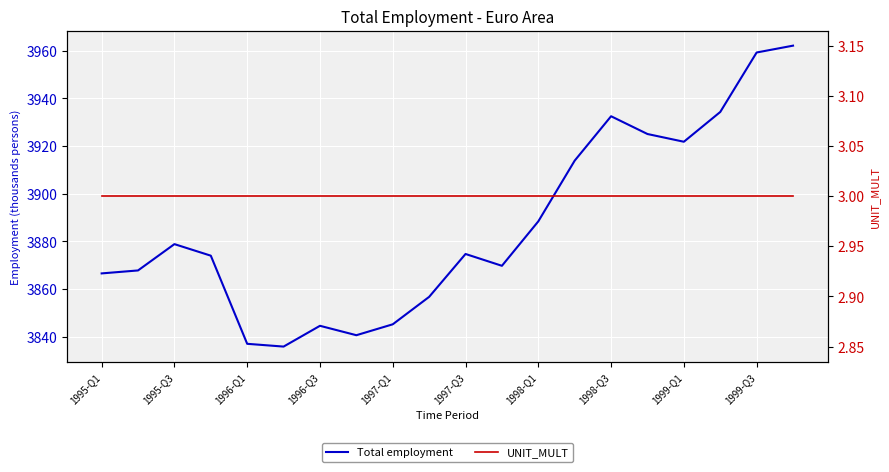

What is the difference between the maximum and minimum values in the Total employment series?

126.4